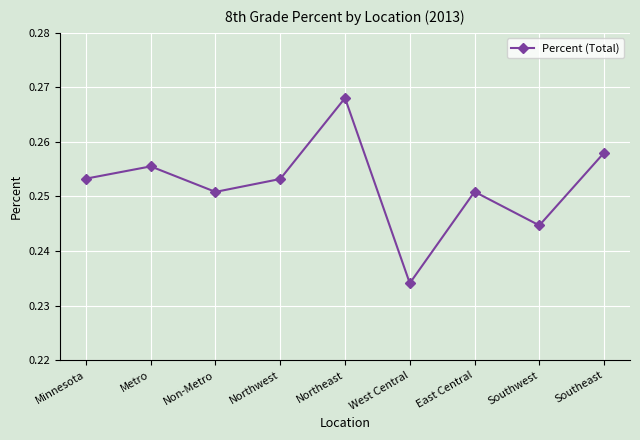

Count the number of categories in the chart.

9